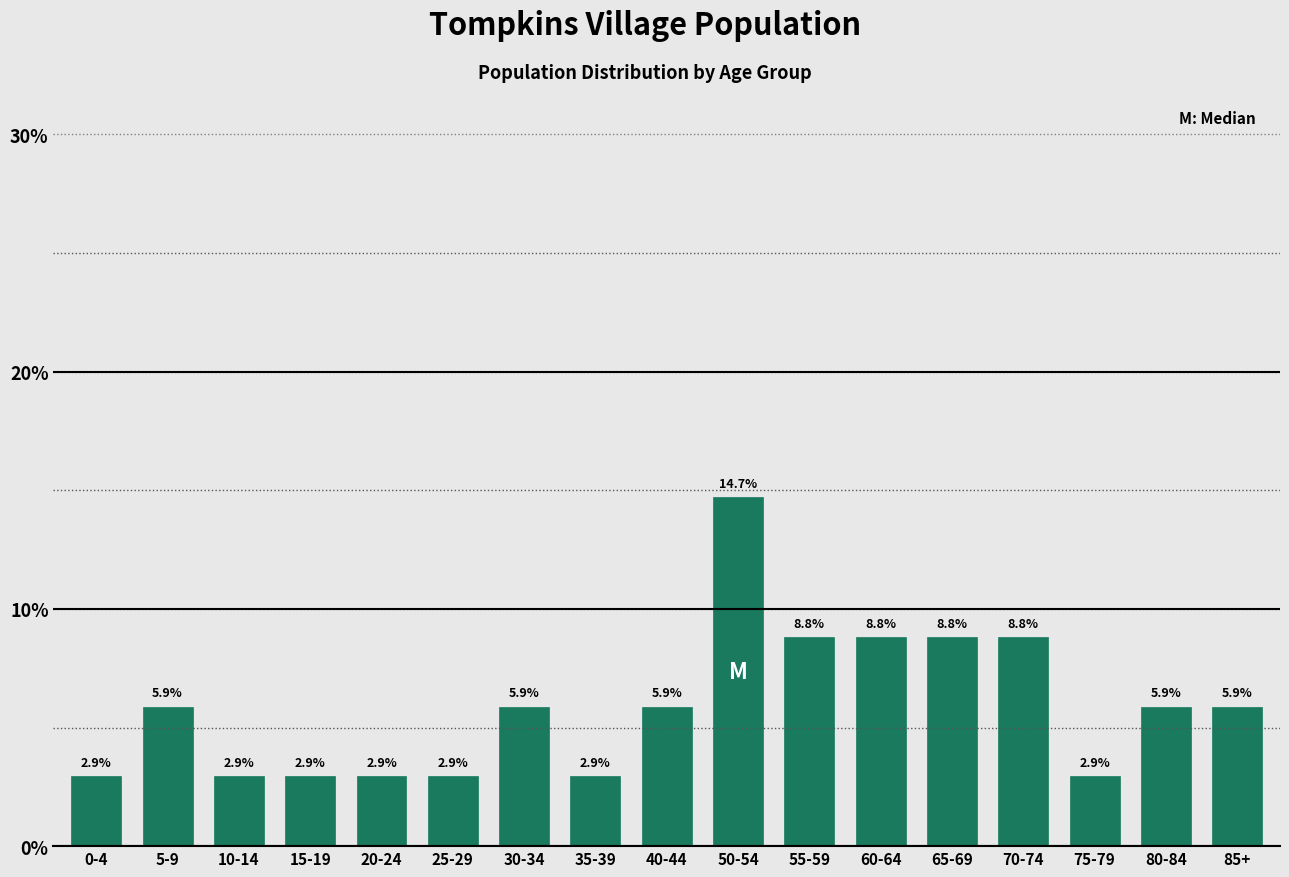

Reading left to right, list all the values displayed in this chart.

0-4=2.9	5-9=5.9	10-14=2.9	15-19=2.9	20-24=2.9	25-29=2.9	30-34=5.9	35-39=2.9	40-44=5.9	50-54=14.7	55-59=8.8	60-64=8.8	65-69=8.8	70-74=8.8	75-79=2.9	80-84=5.9	85+=5.9